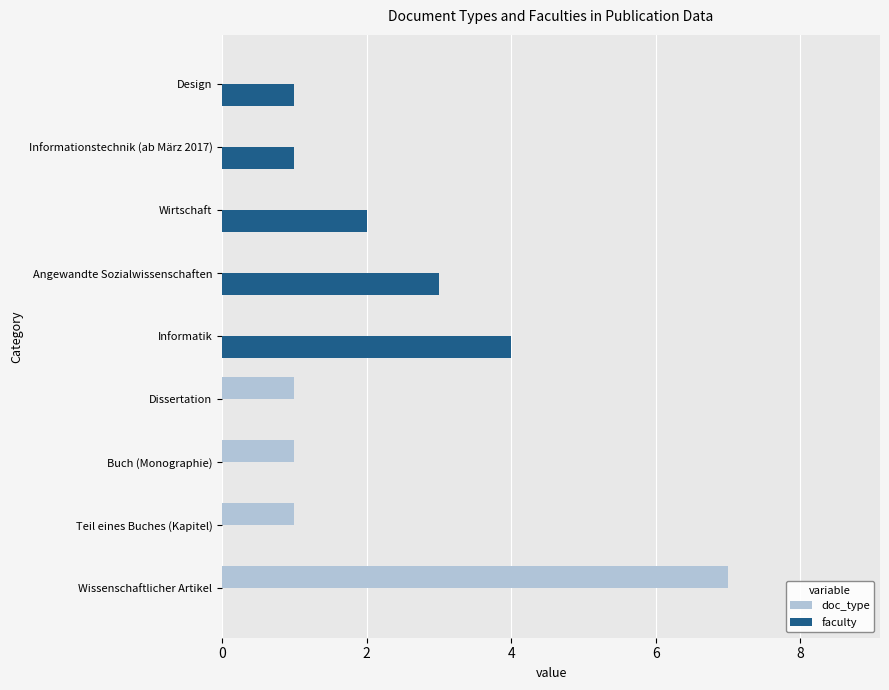

Count the number of categories in the chart.

9